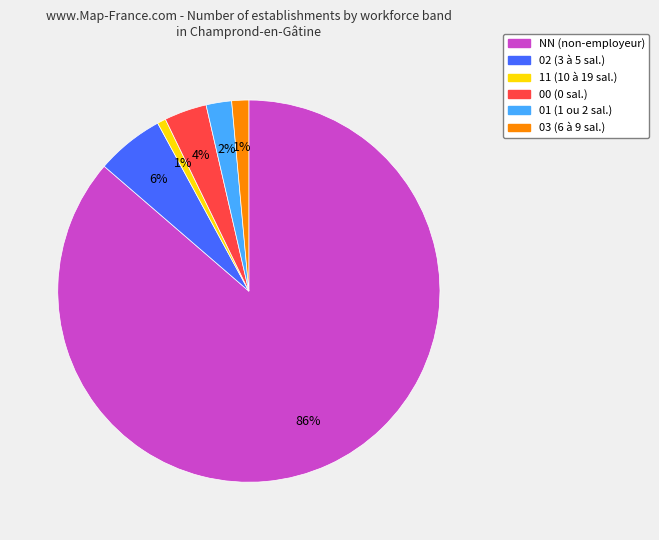

Which slice is the largest?

NN